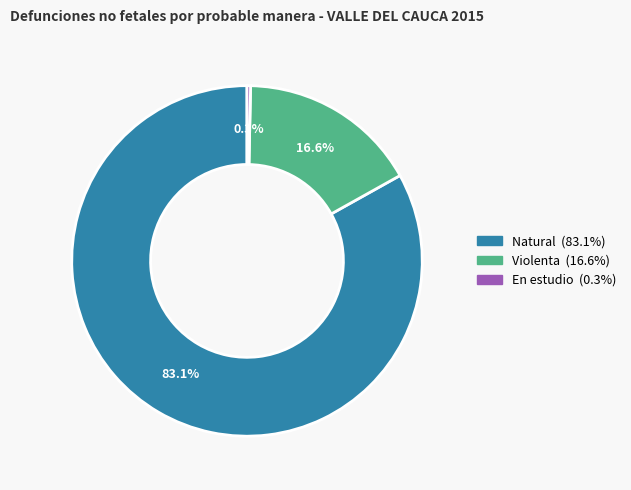

Between Natural and En estudio, which is larger?

Natural